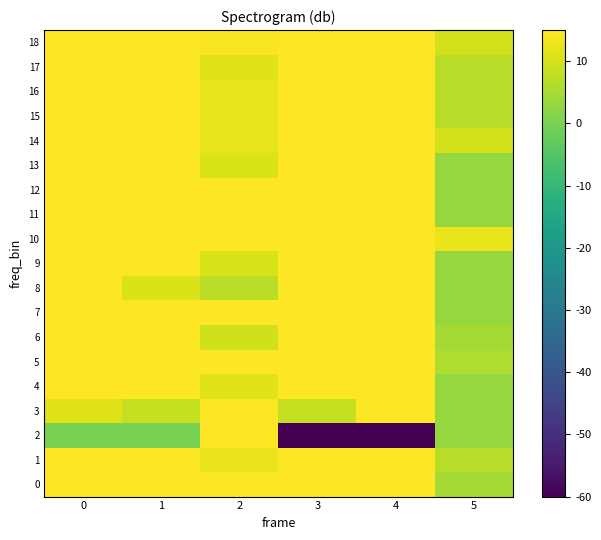

Rank the series at 4 from highest to lowest value.

0, 1, 3, 4, 5, 6, 7, 8, 9, 10, 11, 12, 13, 14, 15, 16, 17, 18, 2